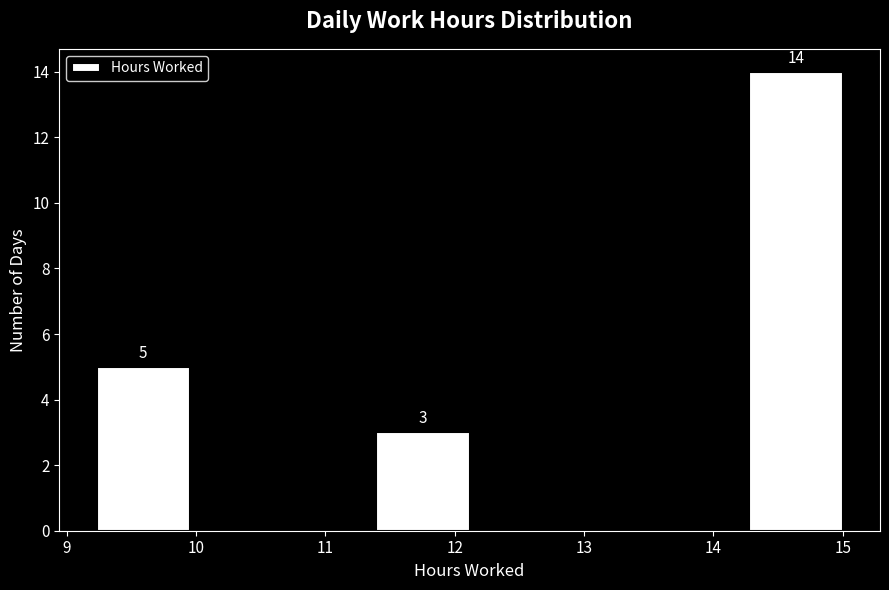

Over which range of the x-axis is the bar tallest?

14.3 to 15.0